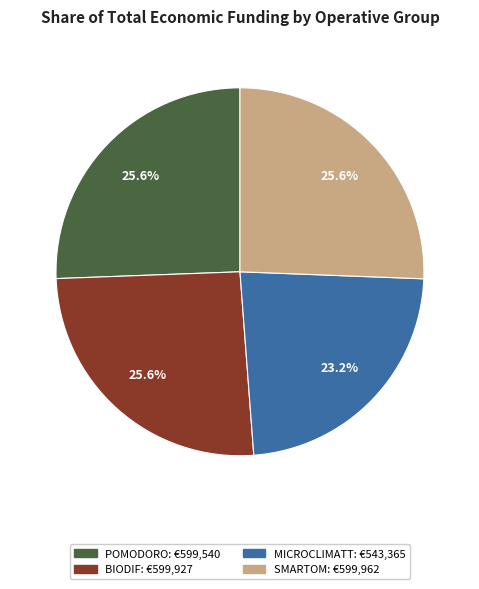

Which slice is the smallest?

MICROCLIMATT